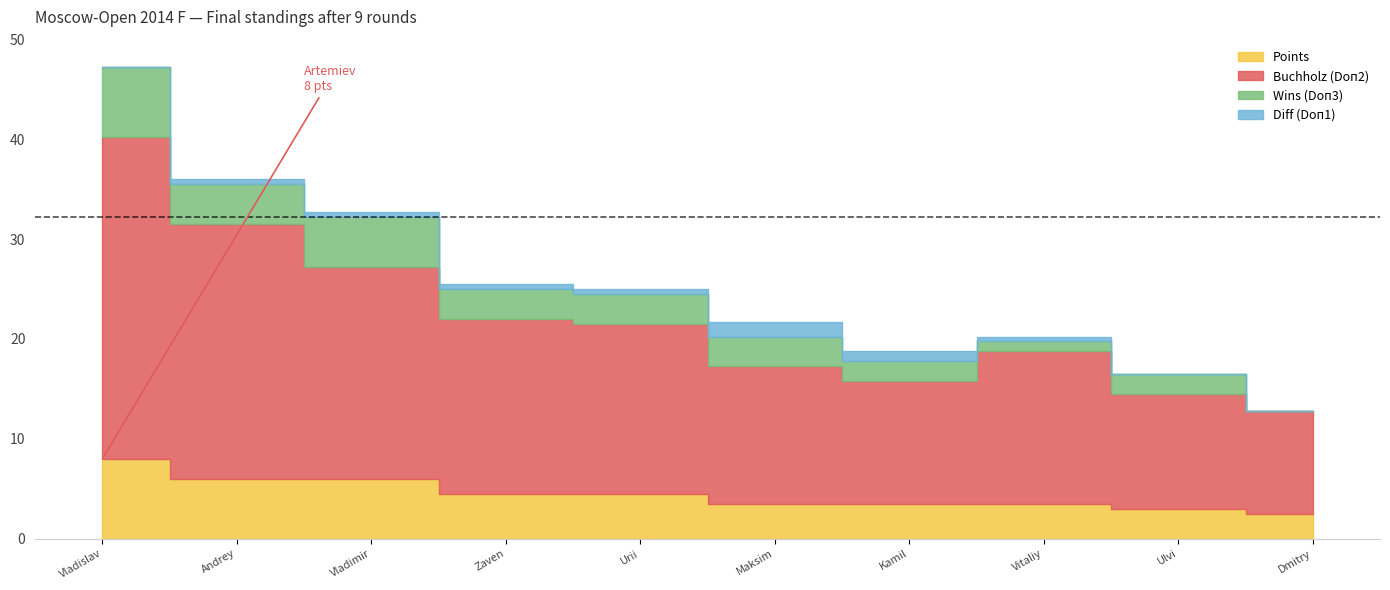

What is the total value across all series at Belous Vladimir?

32.8